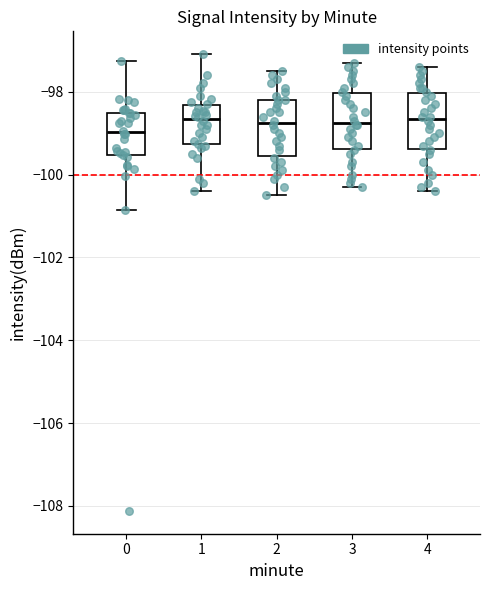

Reading left to right, transcribe this box plot: for each box, give where its median line is, the range the box spans, and where its two whiskers end, as read against the y-axis. The values are not printed on the chart, so give them approximately, as read against the axis.

0: median -99.0, box -99.6 to -98.6, whiskers -100.8 to -97.2
1: median -98.6, box -99.2 to -98.4, whiskers -100.4 to -97.0
2: median -98.8, box -99.6 to -98.2, whiskers -100.4 to -97.4
3: median -98.8, box -99.4 to -98.0, whiskers -100.2 to -97.2
4: median -98.6, box -99.4 to -98.0, whiskers -100.4 to -97.4